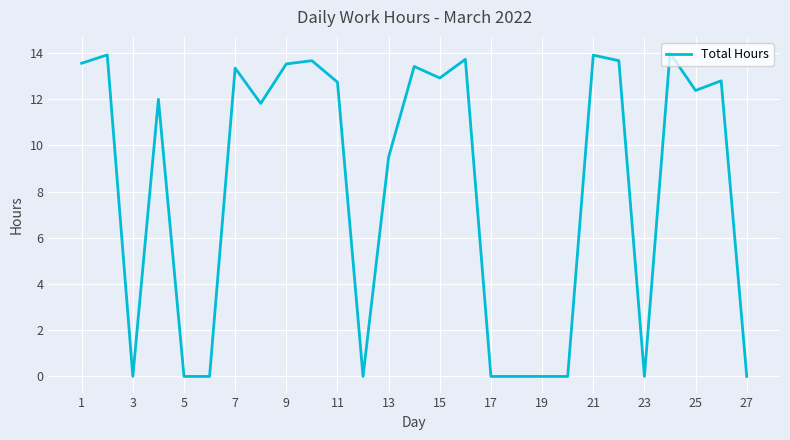

What is the difference between the maximum and minimum values?

14.0